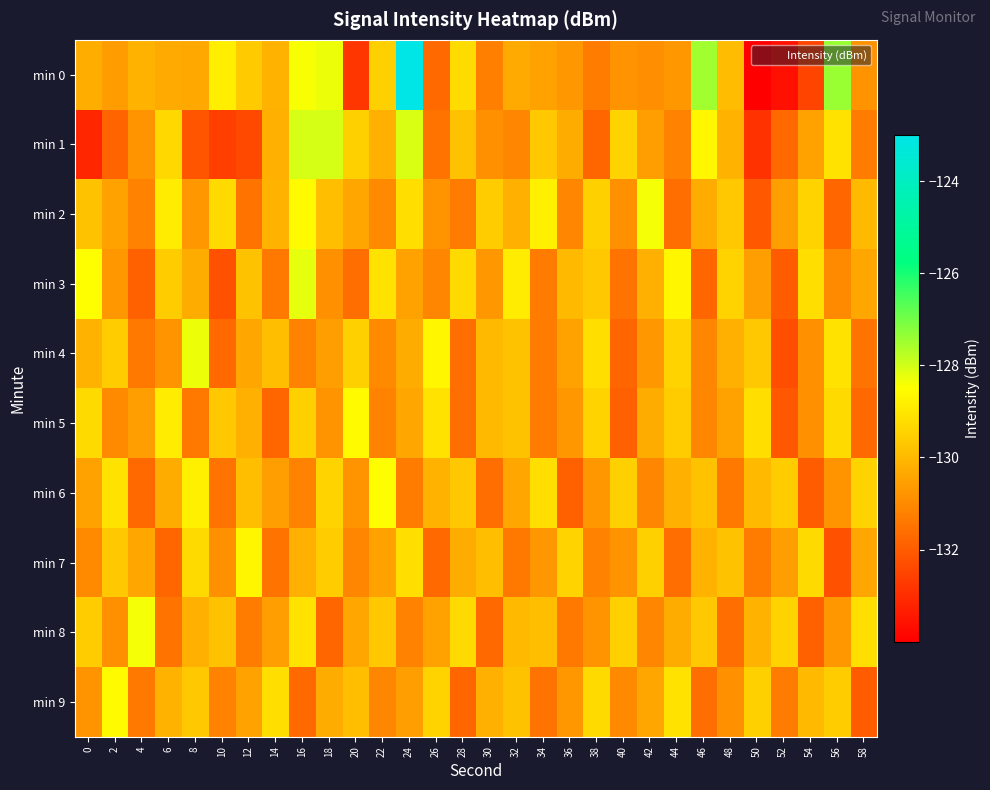

Which series has the widest spread of values?

min 0